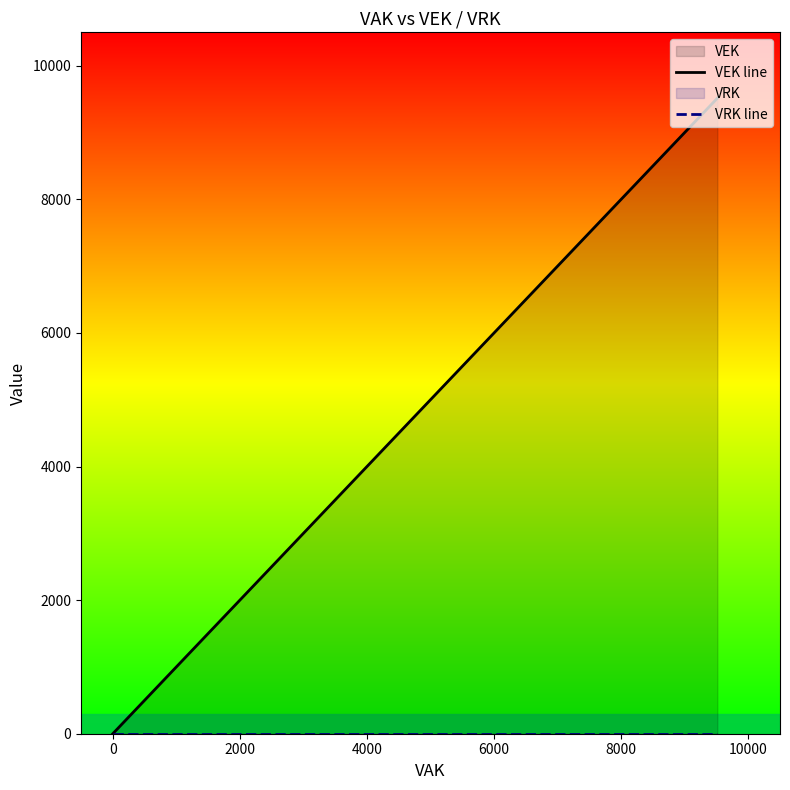

What is the difference between the second highest and minimum values in the VEK line series?

9514